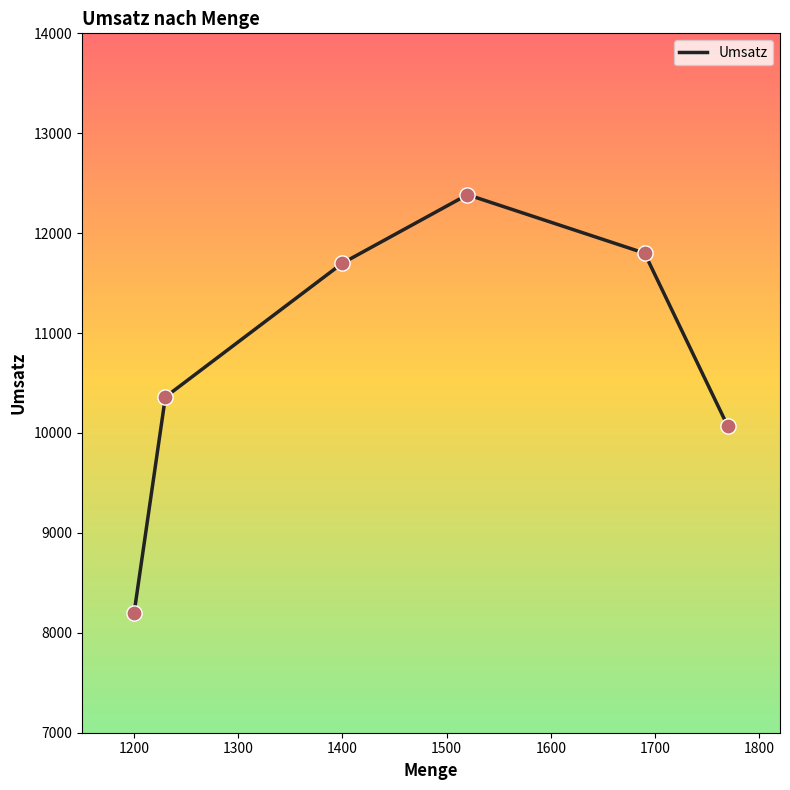

True or false: the data has more than 0 interior local peaks.

True